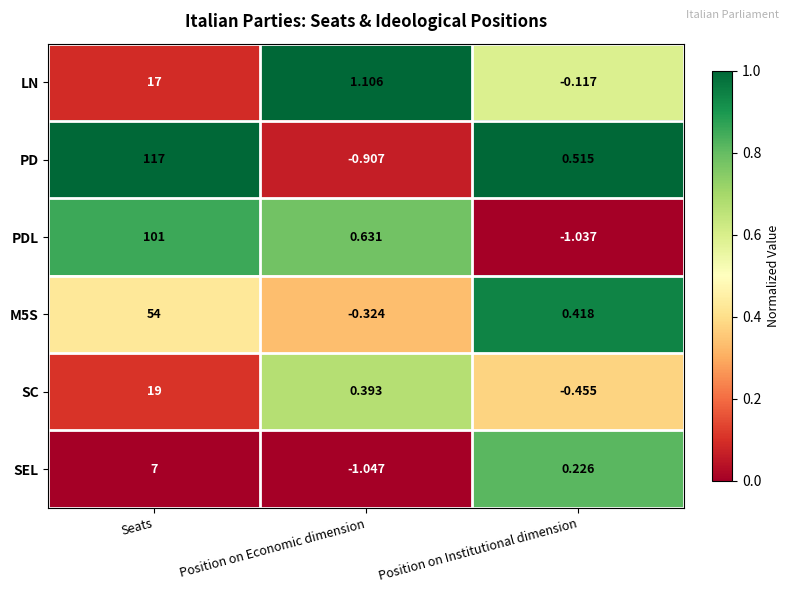

Which series has the largest total across all categories?

PD